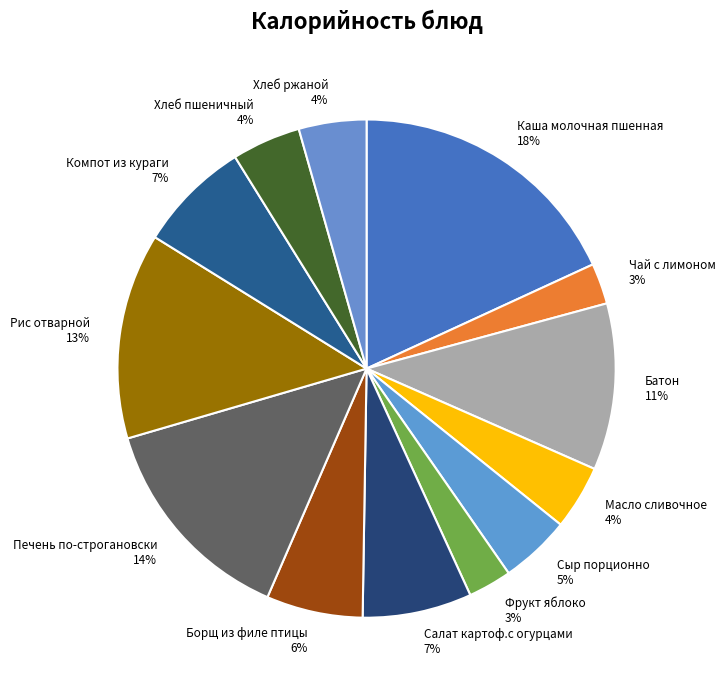

What percentage is the Масло сливочное slice, to the nearest percent?

4%